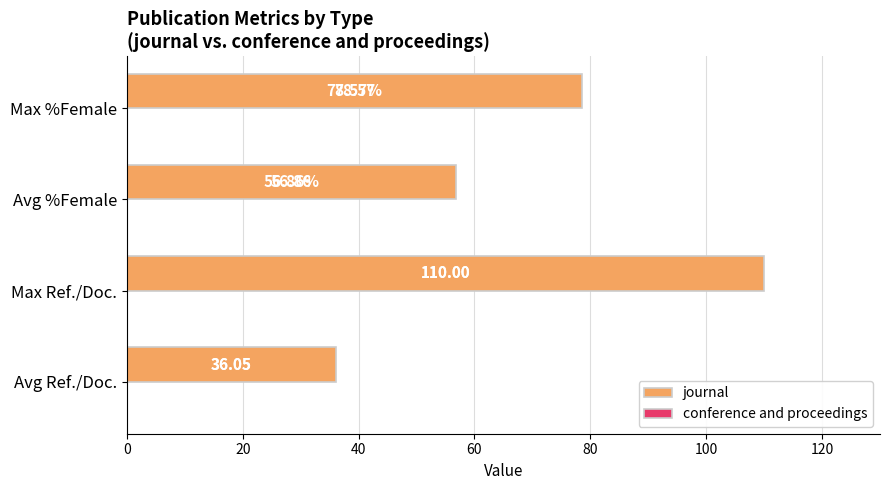

Between Max Ref./Doc. and Max %Female, which is larger?

Max Ref./Doc.